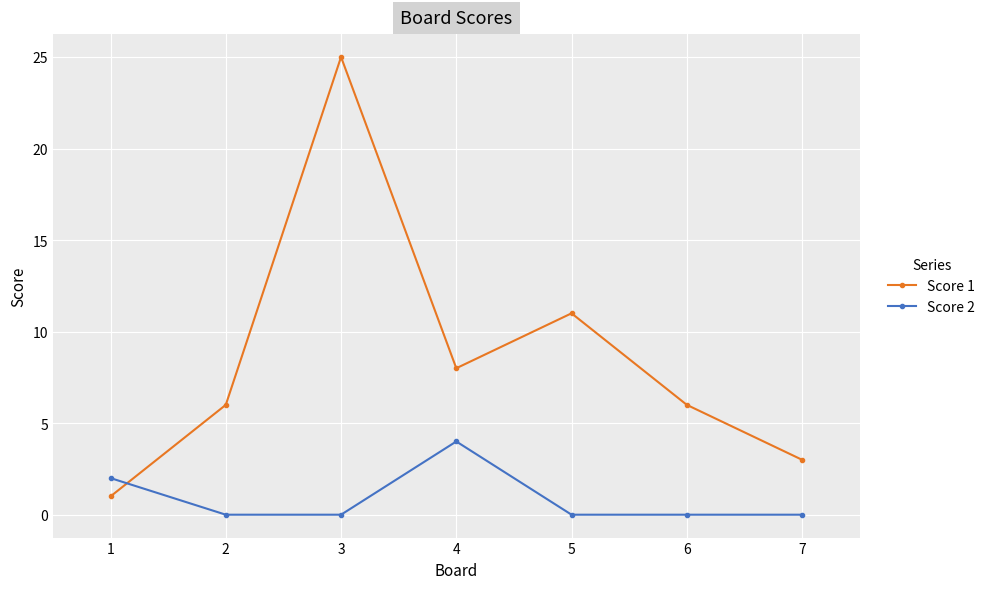

What is the difference between the highest and lowest values at 3?

25